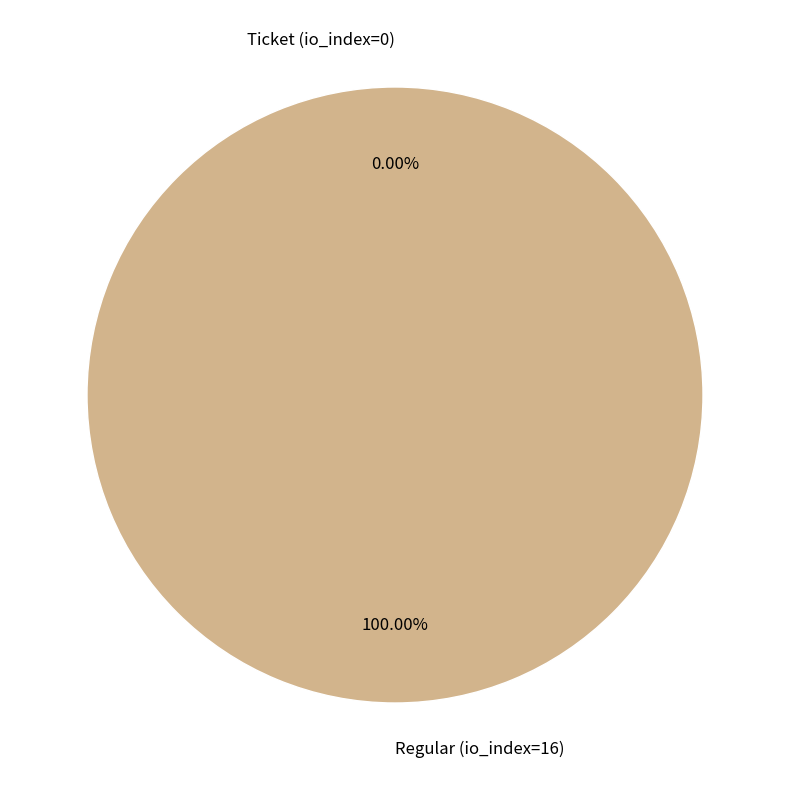

How many segments does this pie chart have?

2